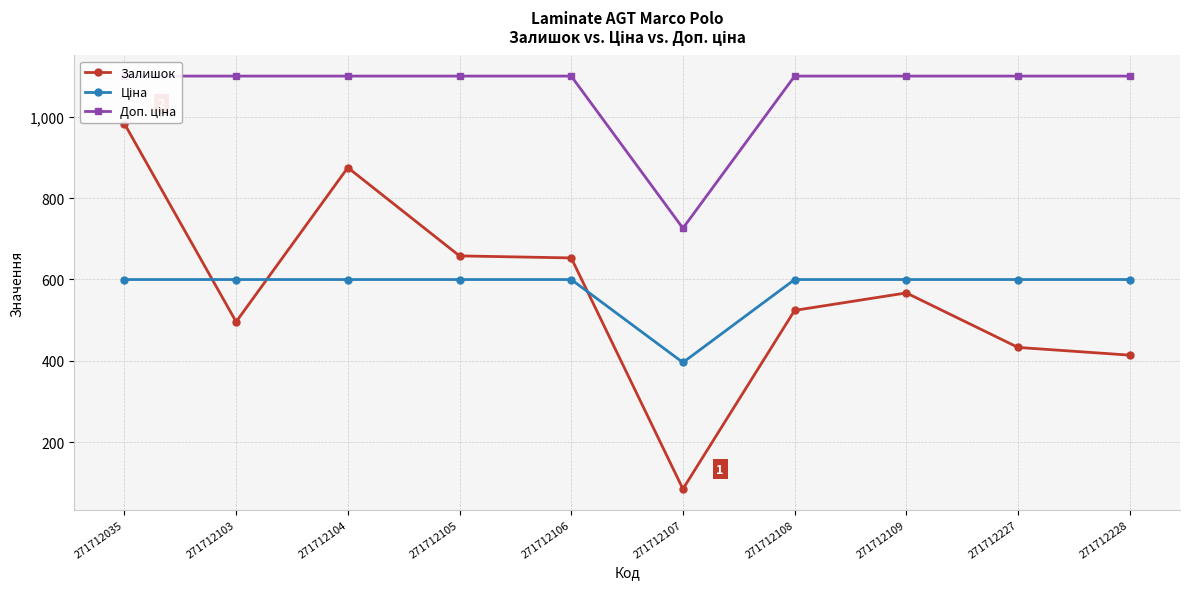

Is it true that Доп. ціна equals 1100.0 at 271712035?

True